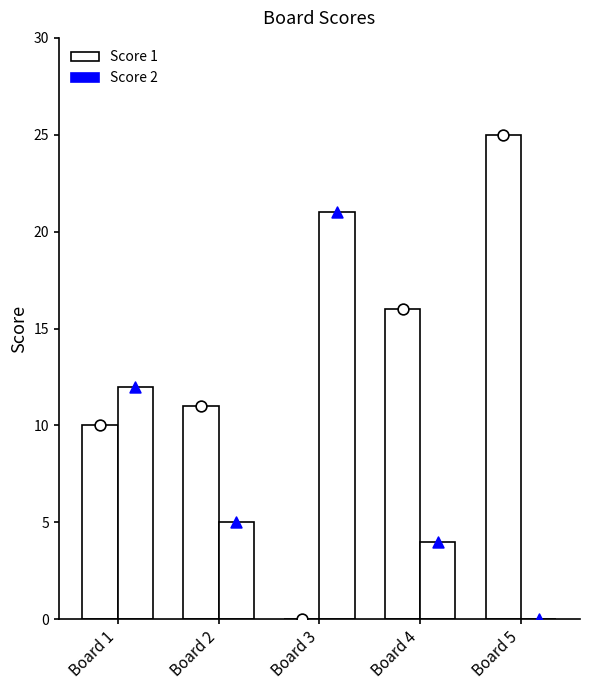

Which series contains the highest Y value?

Score 1